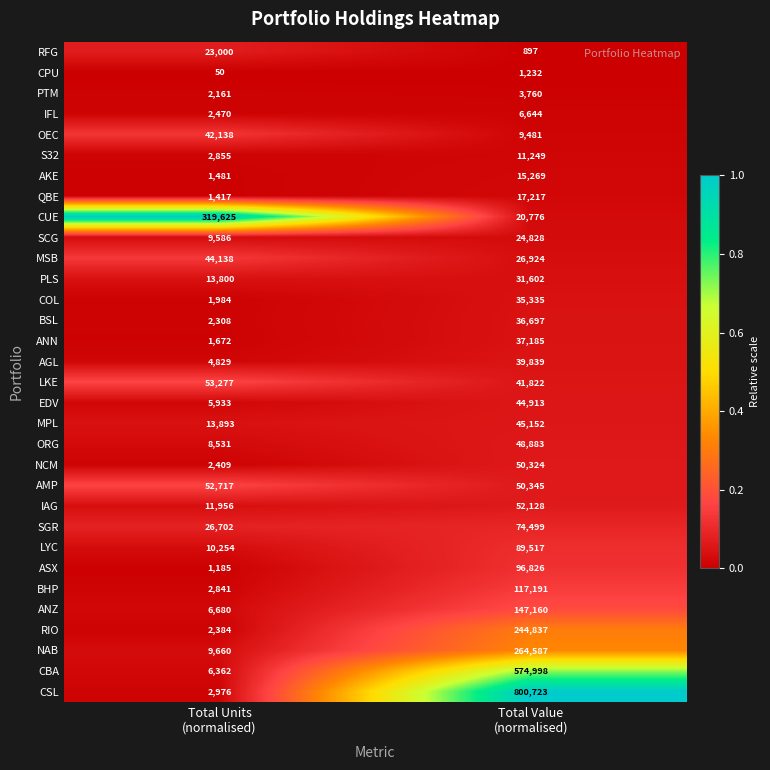

Which series has the largest range (max minus min)?

CSL